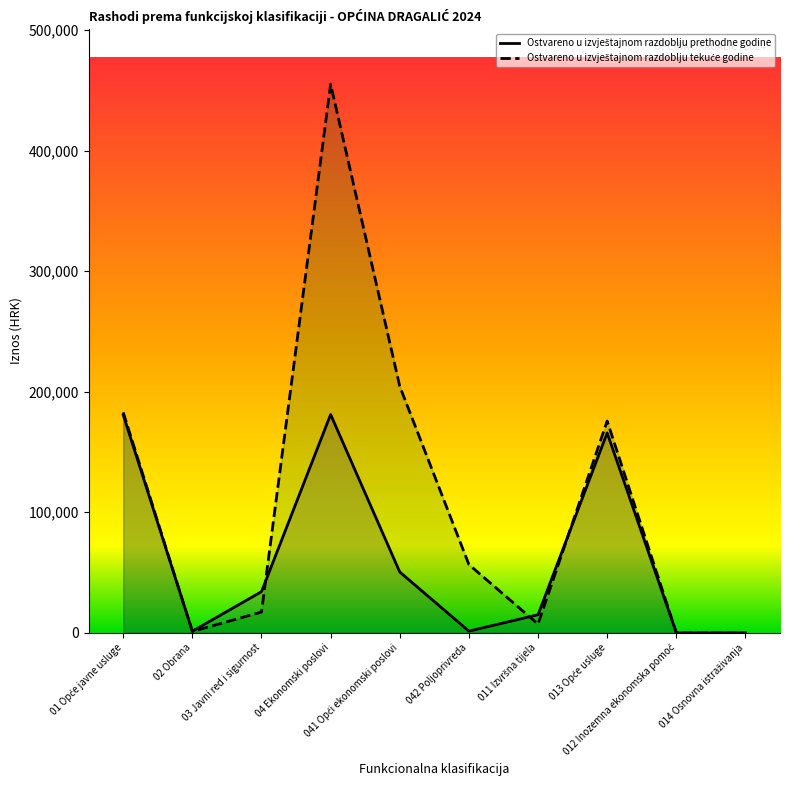

What is the sum of all Ostvareno u izvještajnom razdoblju tekuće godine values?

1100454.6